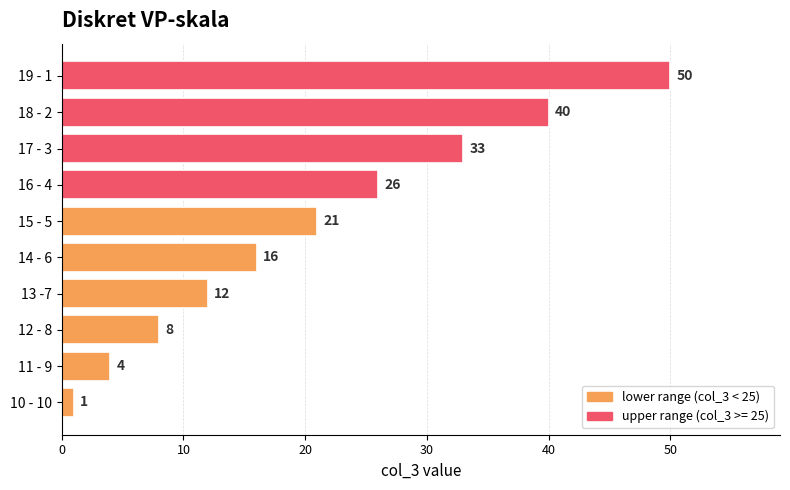

Between 14 - 6 and 16 - 4, which is larger?

16 - 4